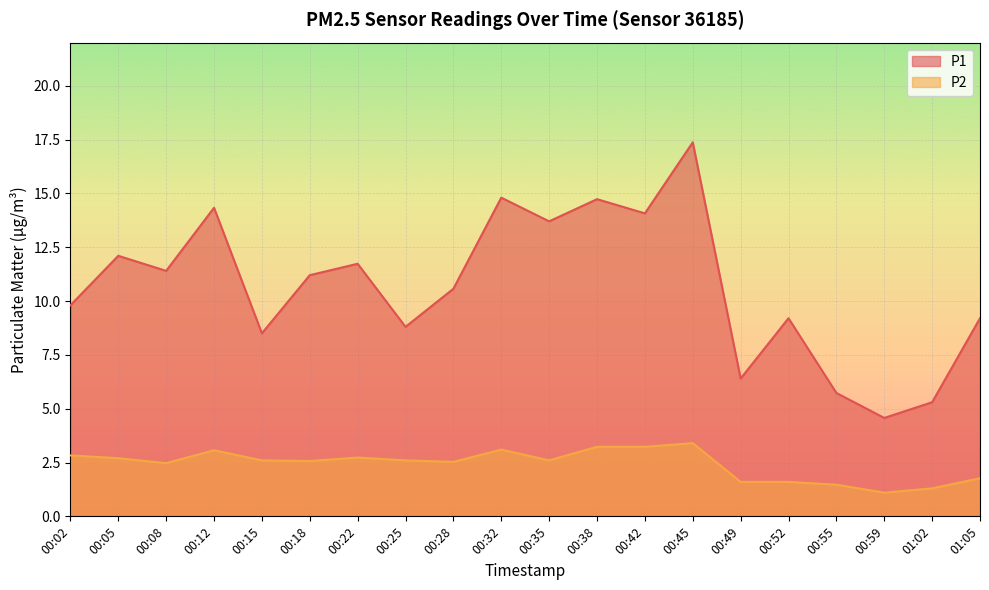

What is the difference between the maximum and second lowest values in the P1 series?

12.1